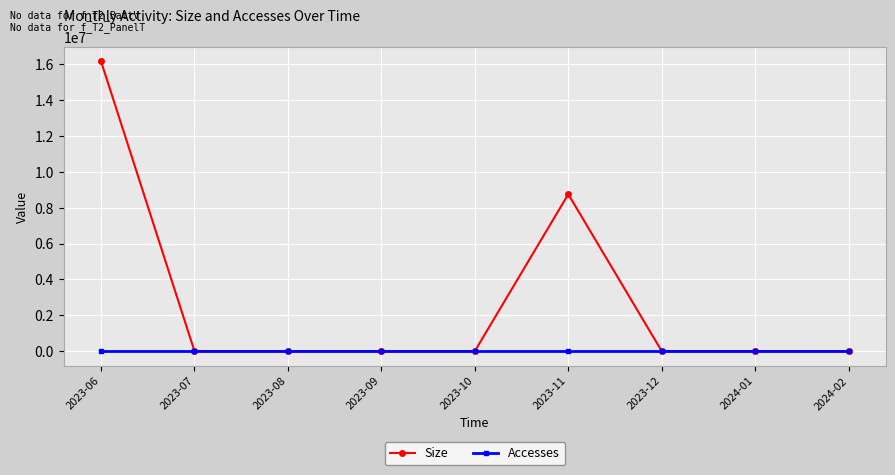

What is the label of the 2nd point from the right?

2024-01